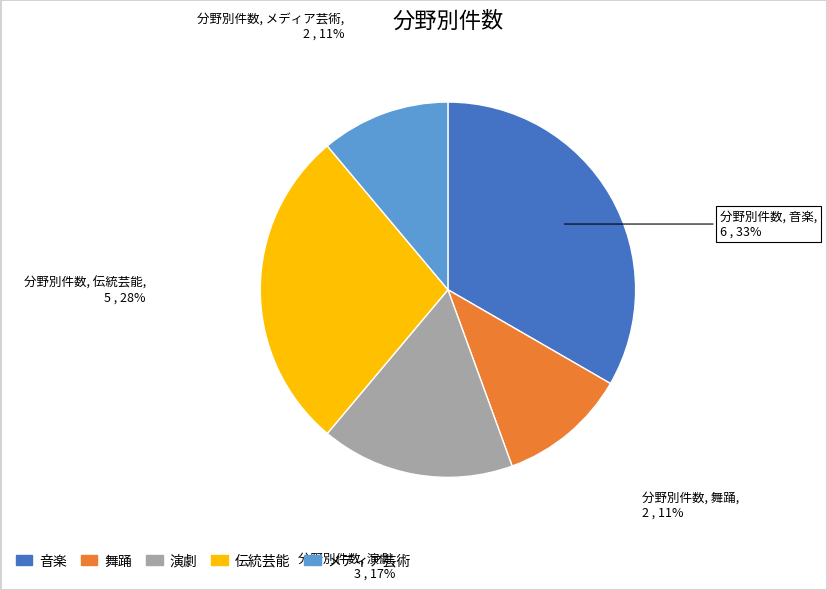

How many segments does this pie chart have?

5